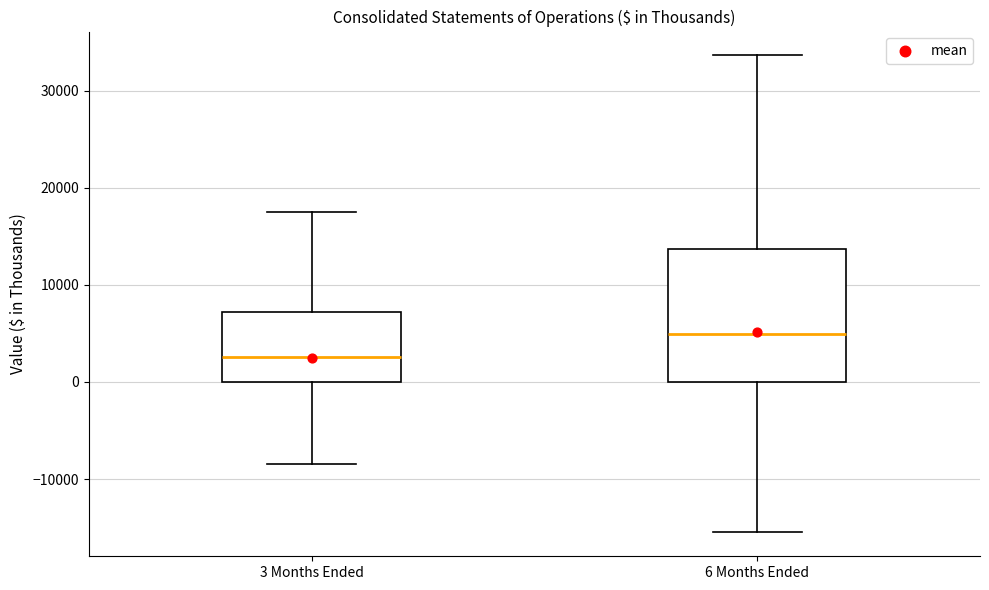

Which box's median line is the lowest?

3 Months Ended